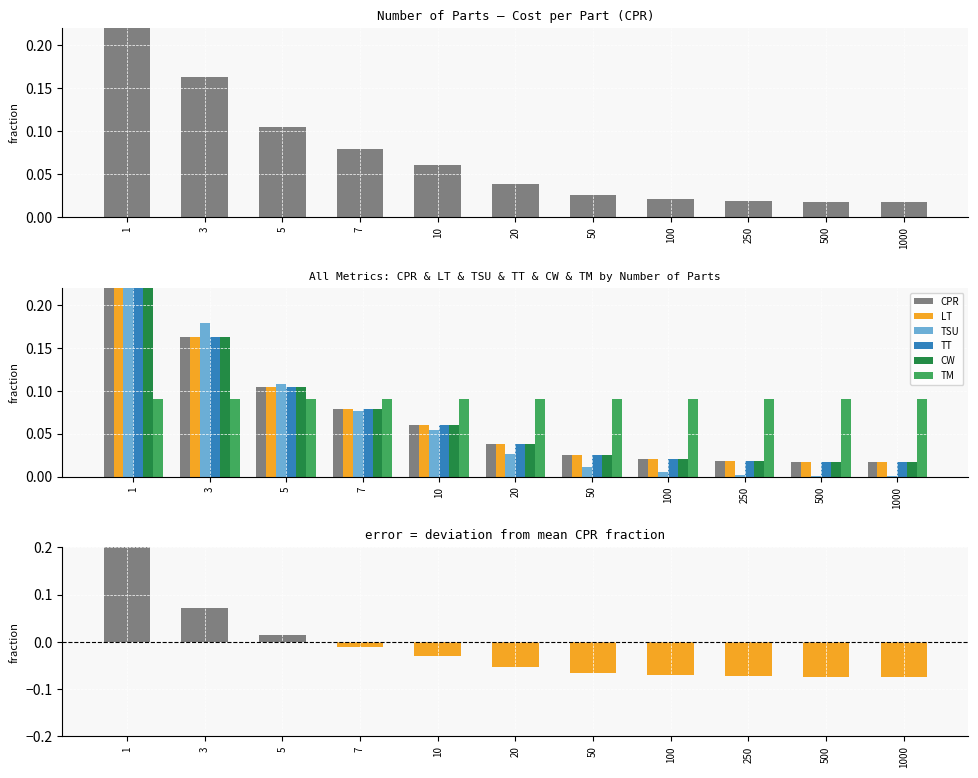

Which has a higher value, 5 or 7?

5